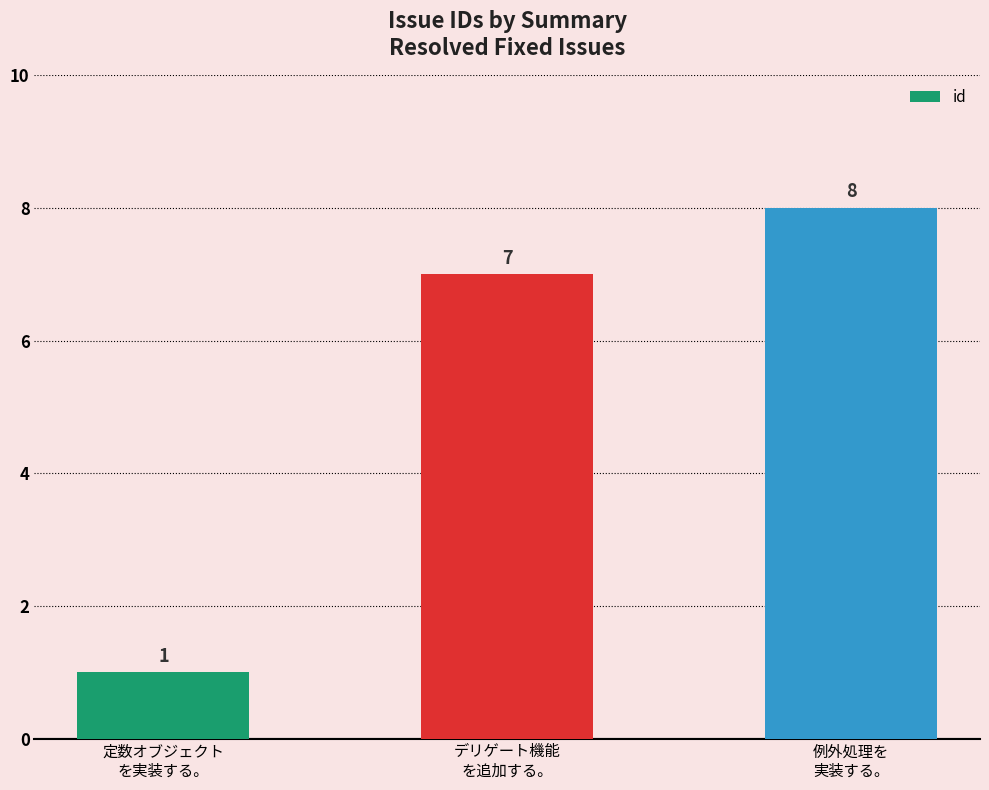

What is the label of the 1st bar from the right?

例外処理を
実装する。